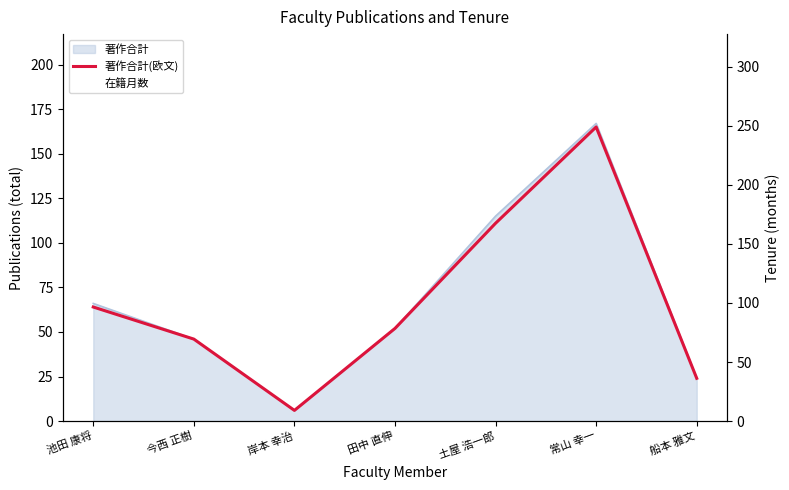

Where does the 著作合計(欧文) series first go above 52?

池田 康将